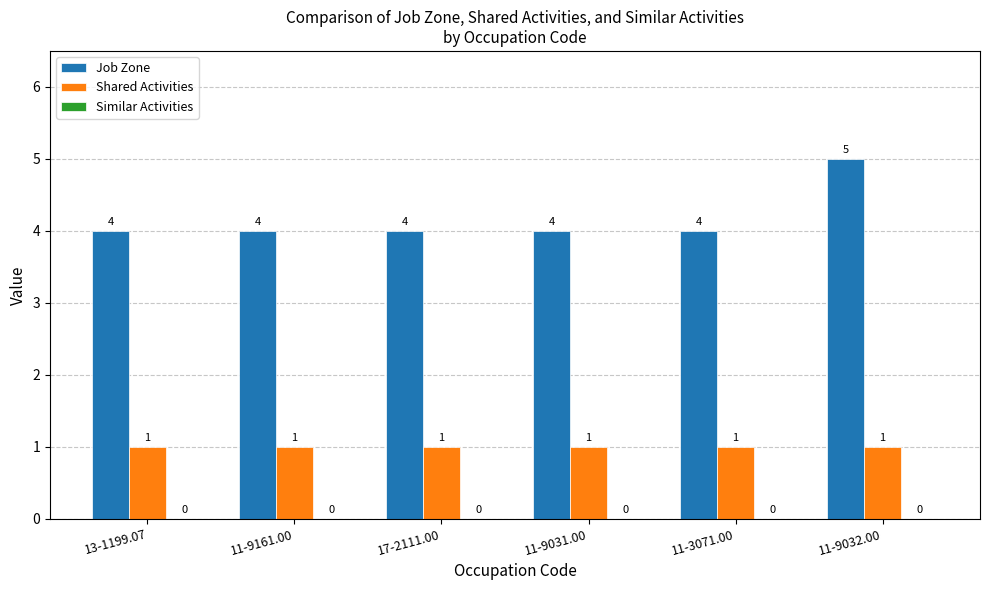

What is the label of the 1st bar from the left?

13-1199.07